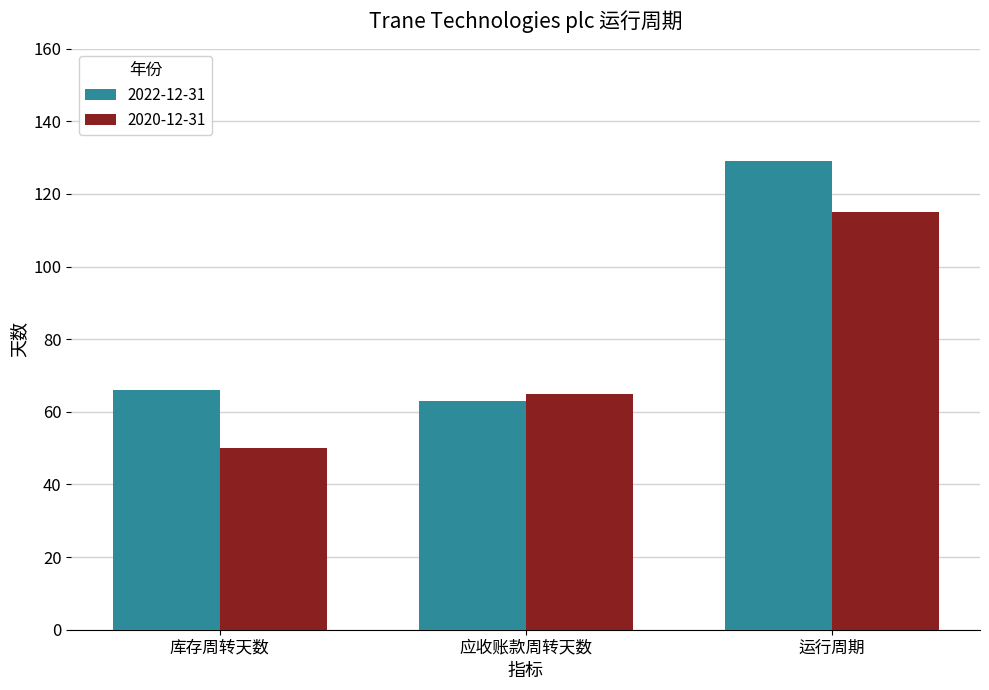

Count the number of data series in this chart.

2